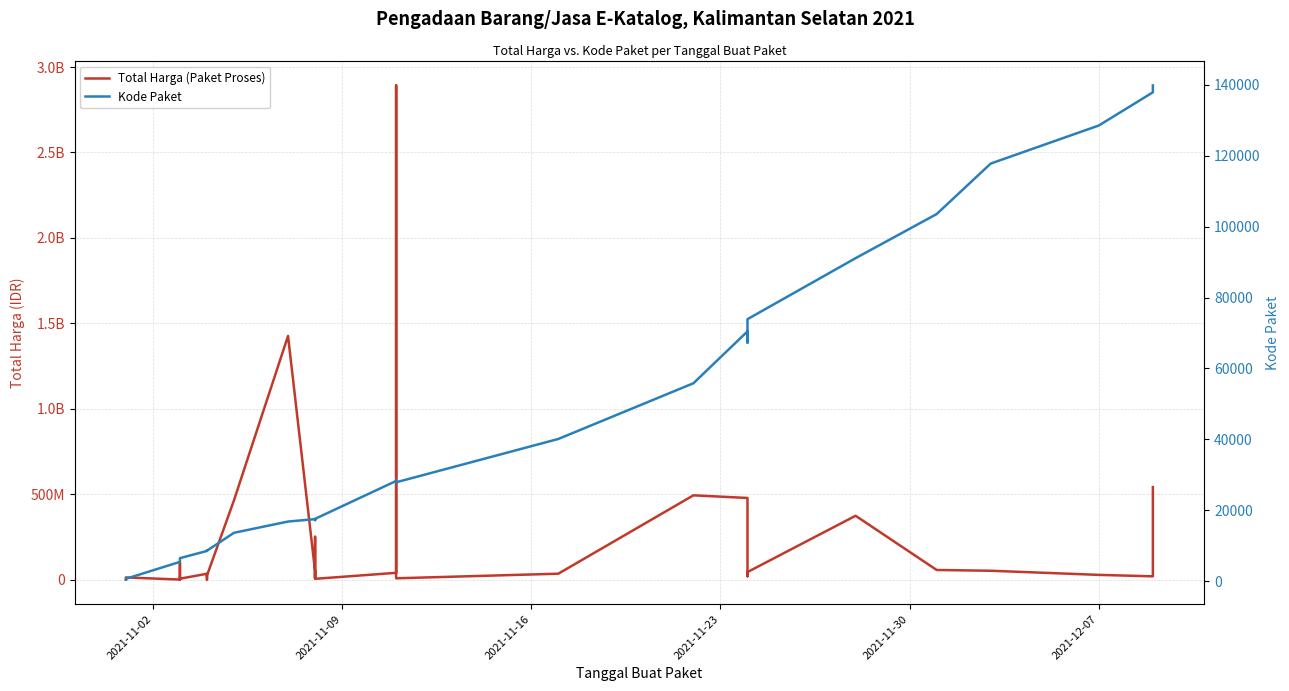

In Kode Paket, how many points are higher than both neighbors (excluding endpoints)?

5